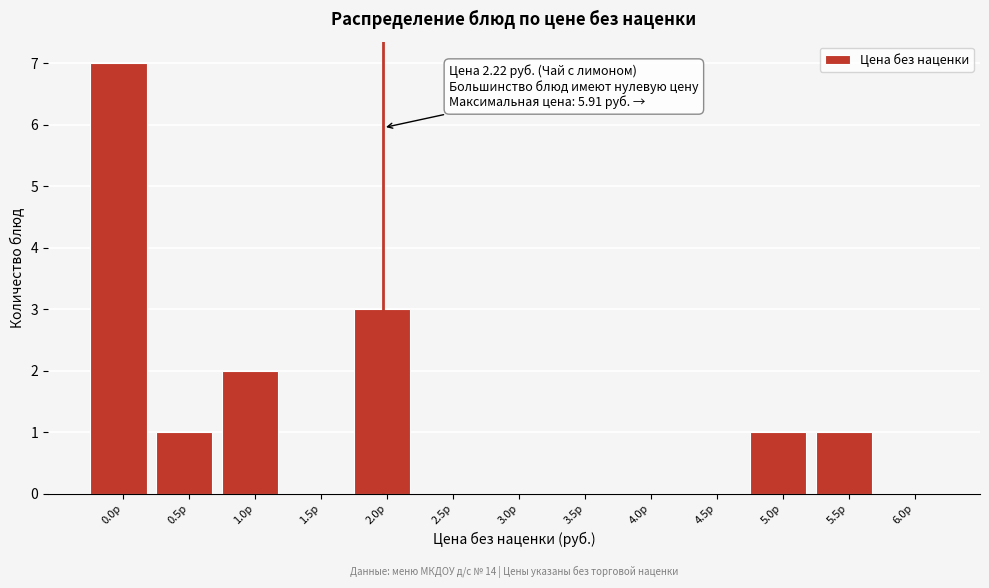

Reading left to right, extract all data points from this chart.

0.0р=7	0.5р=1	1.0р=2	1.5р=0	2.0р=3	2.5р=0	3.0р=0	3.5р=0	4.0р=0	4.5р=0	5.0р=1	5.5р=1	6.0р=0